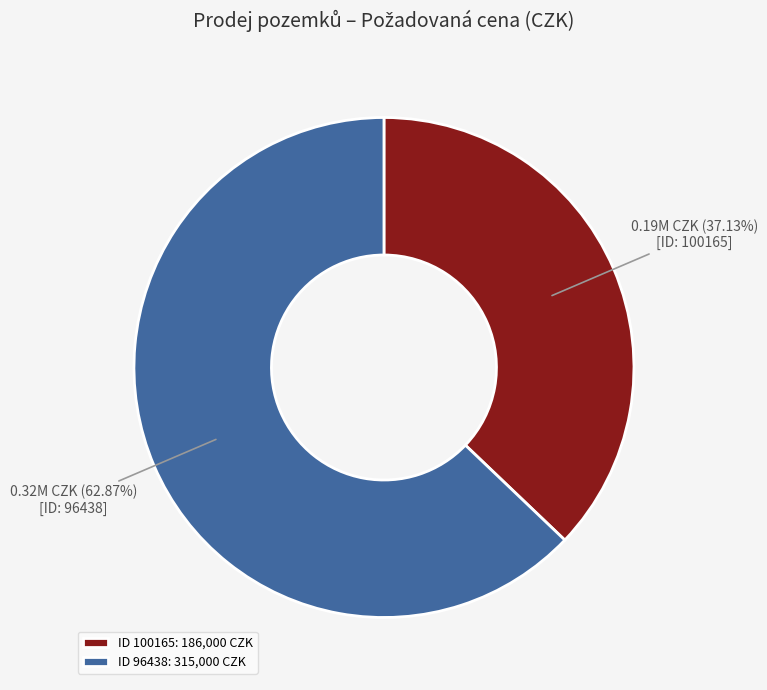

Between ID 96438: 315,000 CZK and ID 100165: 186,000 CZK, which is larger?

ID 96438: 315,000 CZK